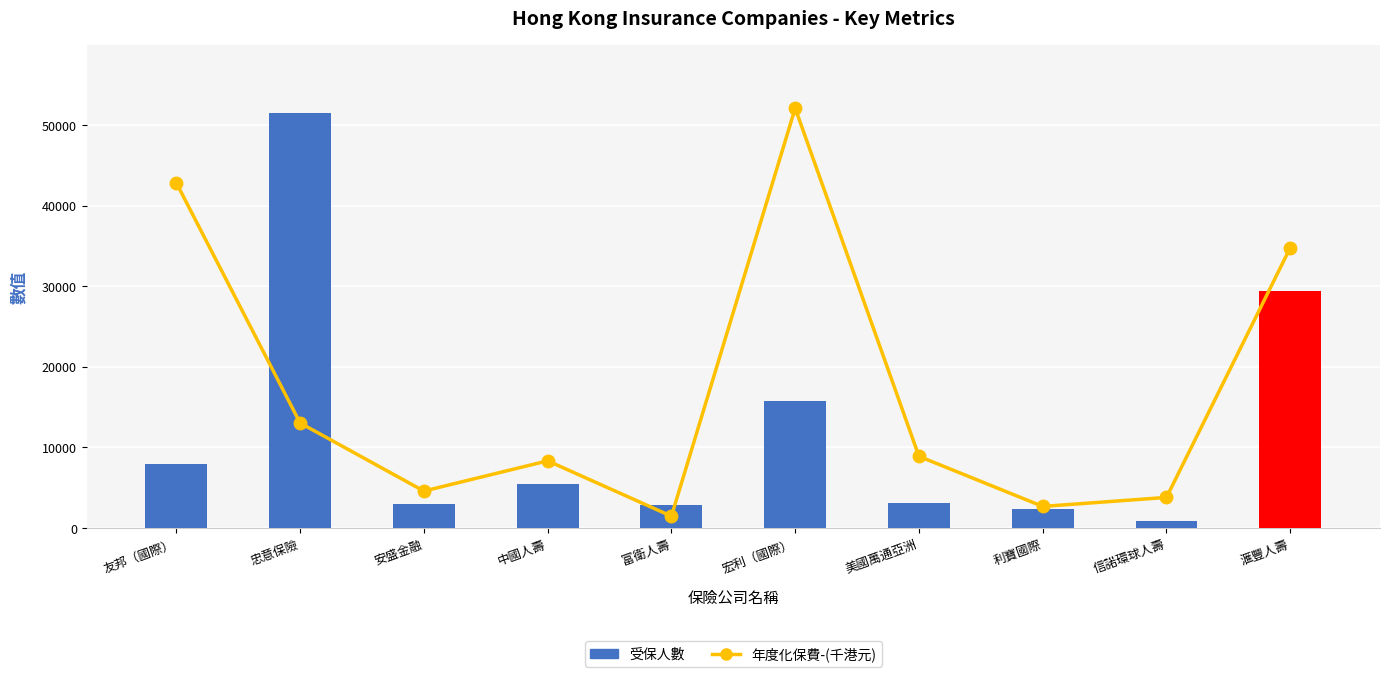

What is the average value of the 年度化保費-(千港元) series?

17250